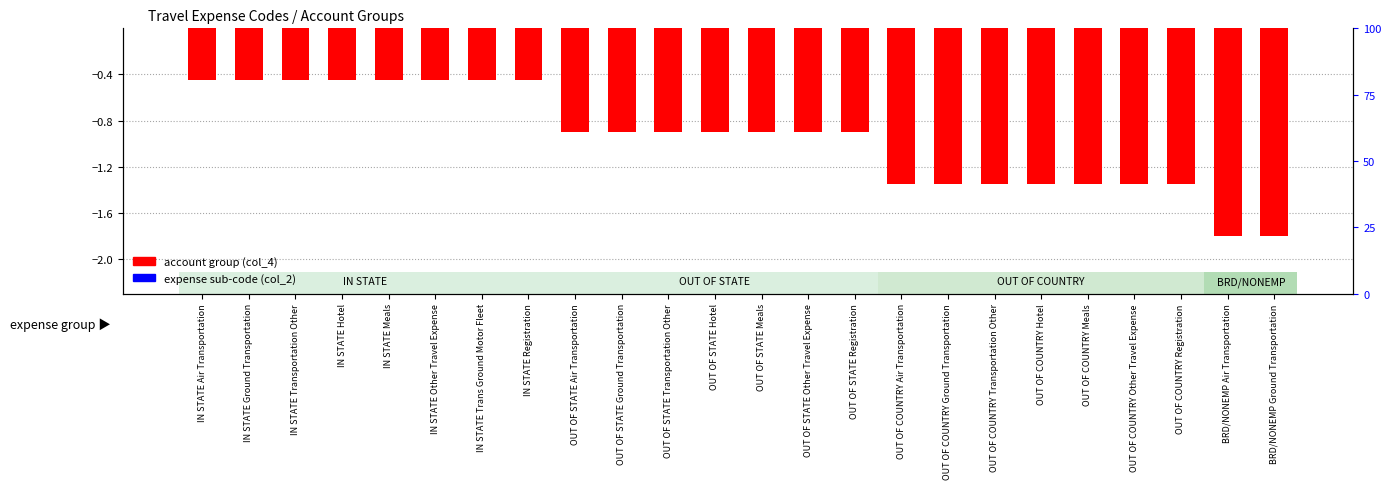

How many bars are there in total?

48